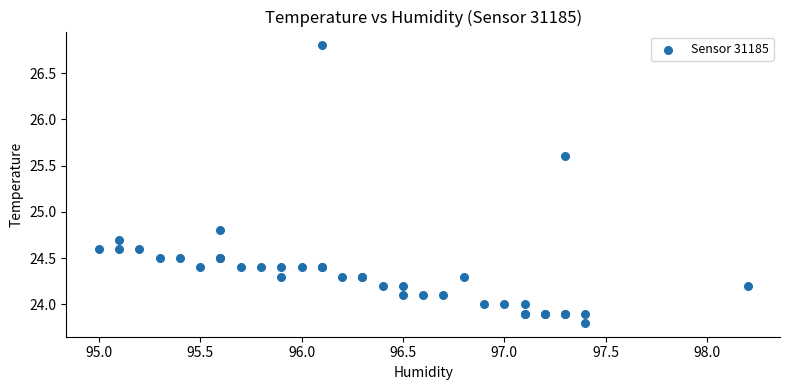

What Y value in the scatter plot is closest to 25?

24.8